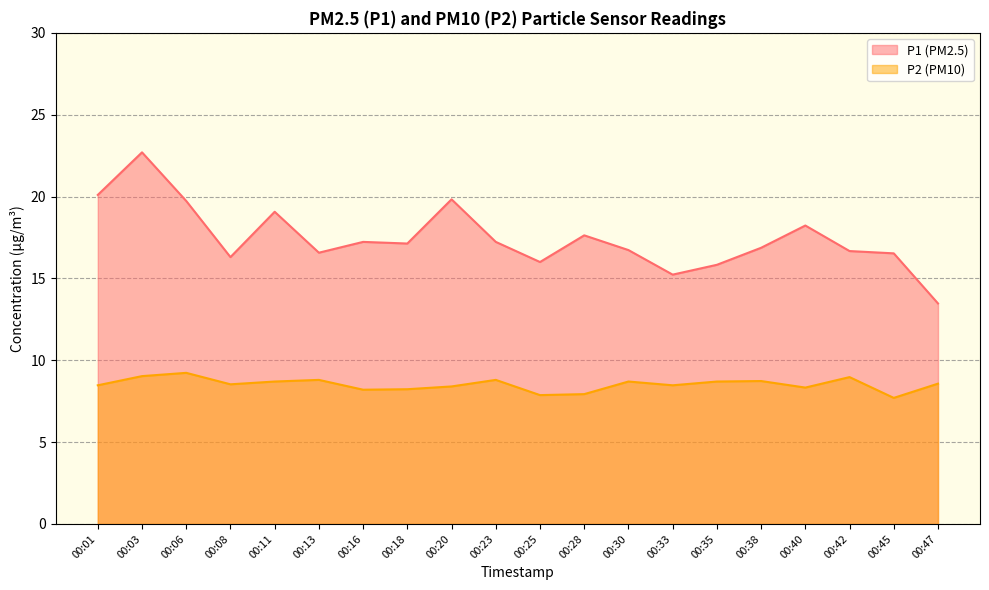

At 00:35, list the series in order from largest to smallest.

P1 (PM2.5), P2 (PM10)